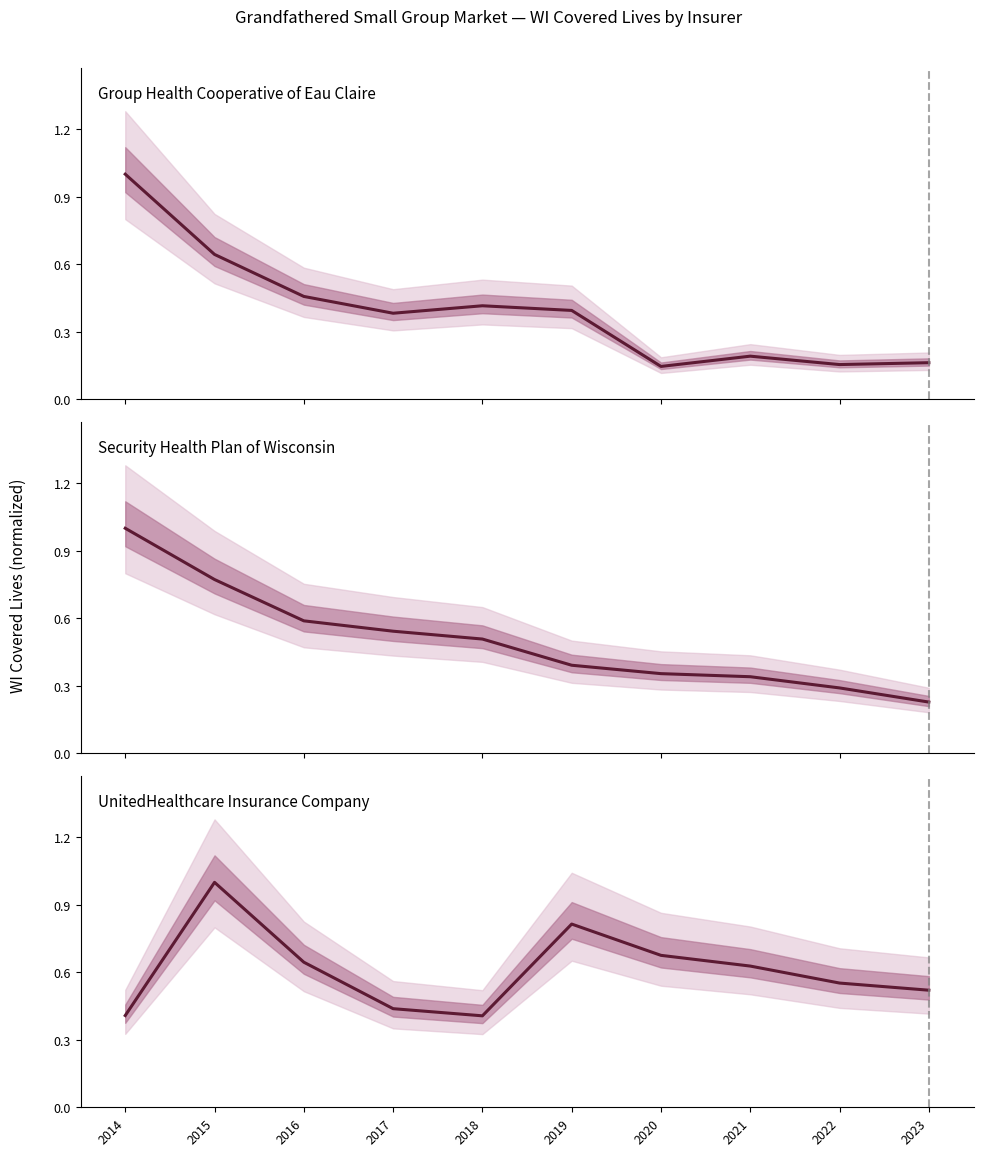

At which category does UnitedHealthcare Insurance Company reach its first local valley?

2018